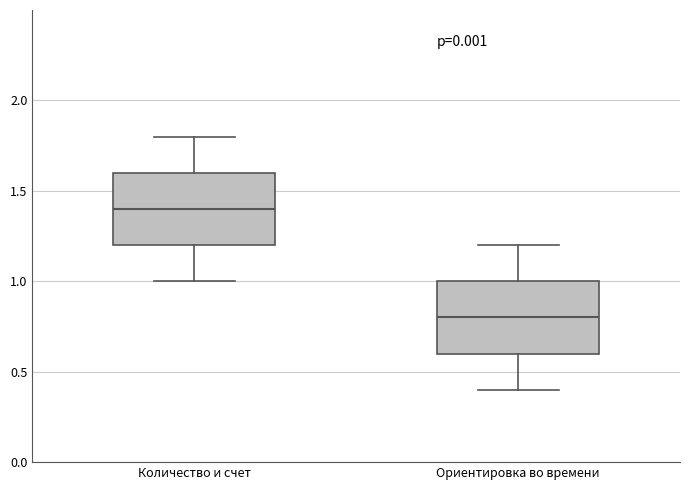

Which box has the lowest median line?

Ориентировка во времени